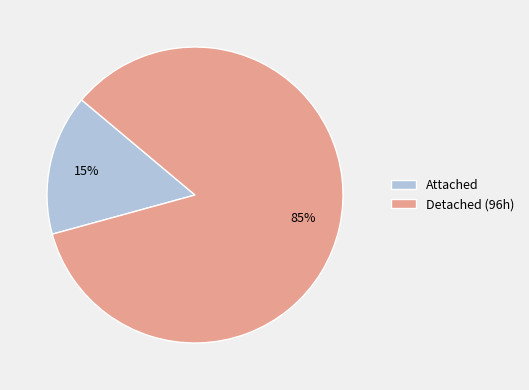

To the nearest percent, what is the combined percentage of Detached (96h) and Attached?

100%